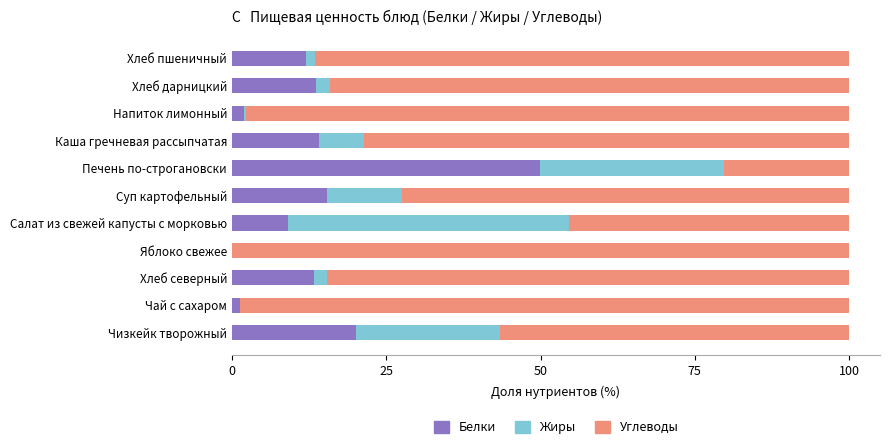

What is the total value across all series at Суп картофельный?

100.0